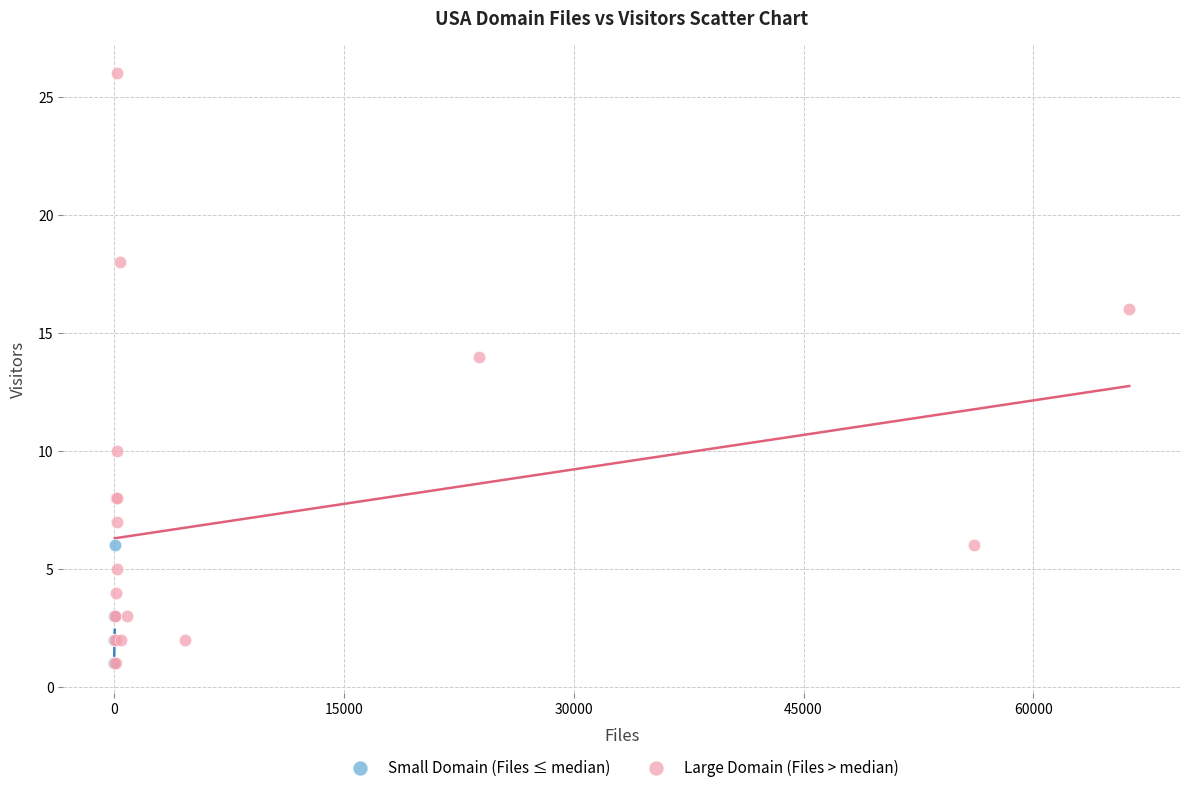

What are all the series names shown in the legend?

Small Domain (Files ≤ median), Large Domain (Files > median)